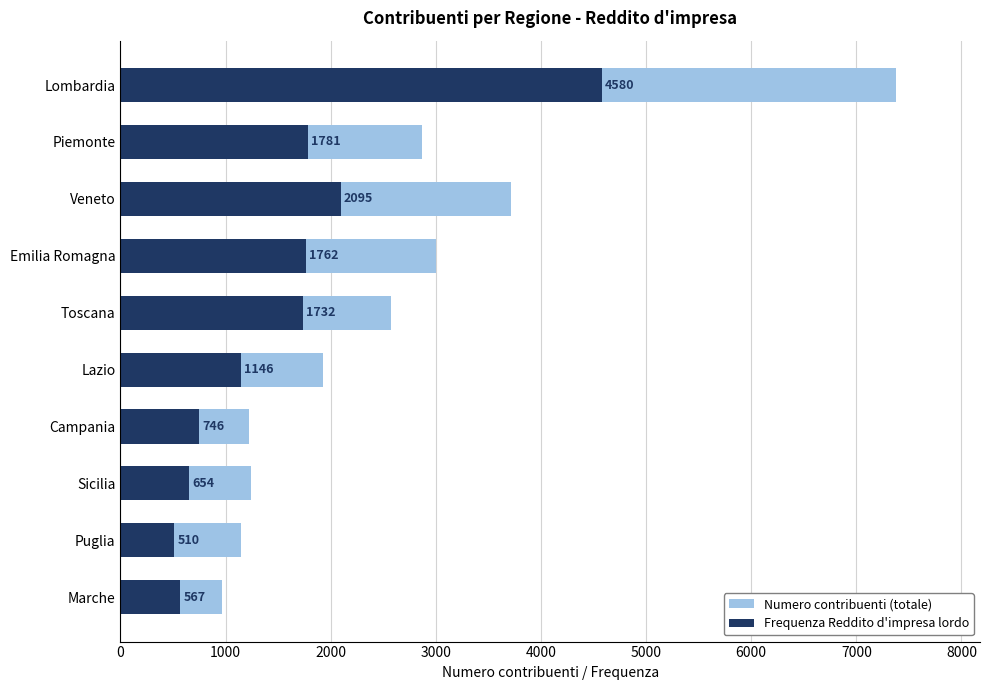

How many bars are there in each group?

2